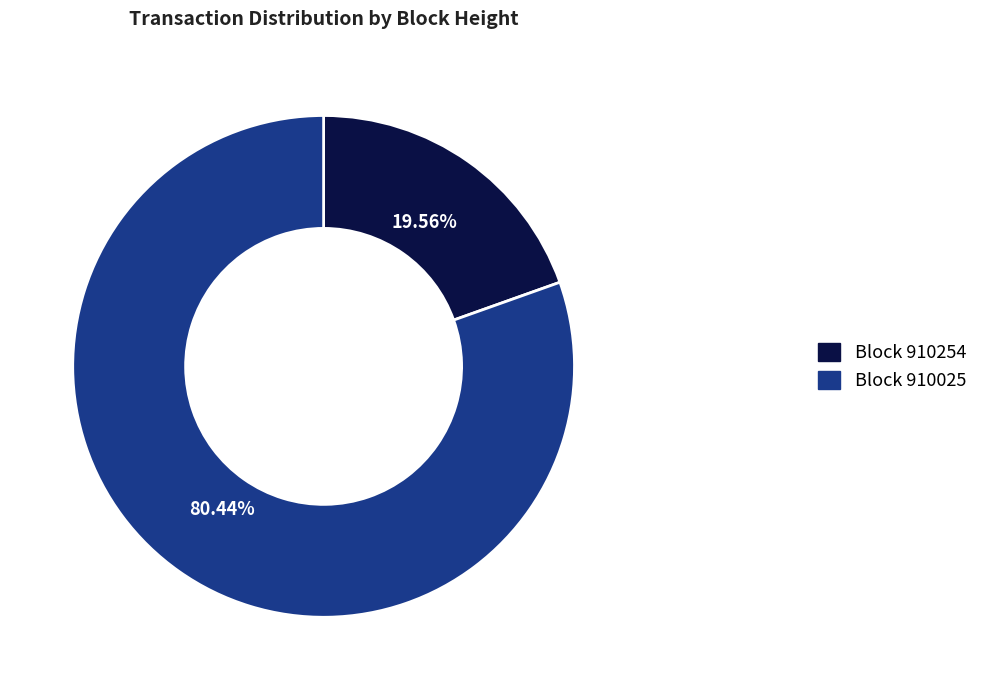

Does any single category account for the majority?

Yes